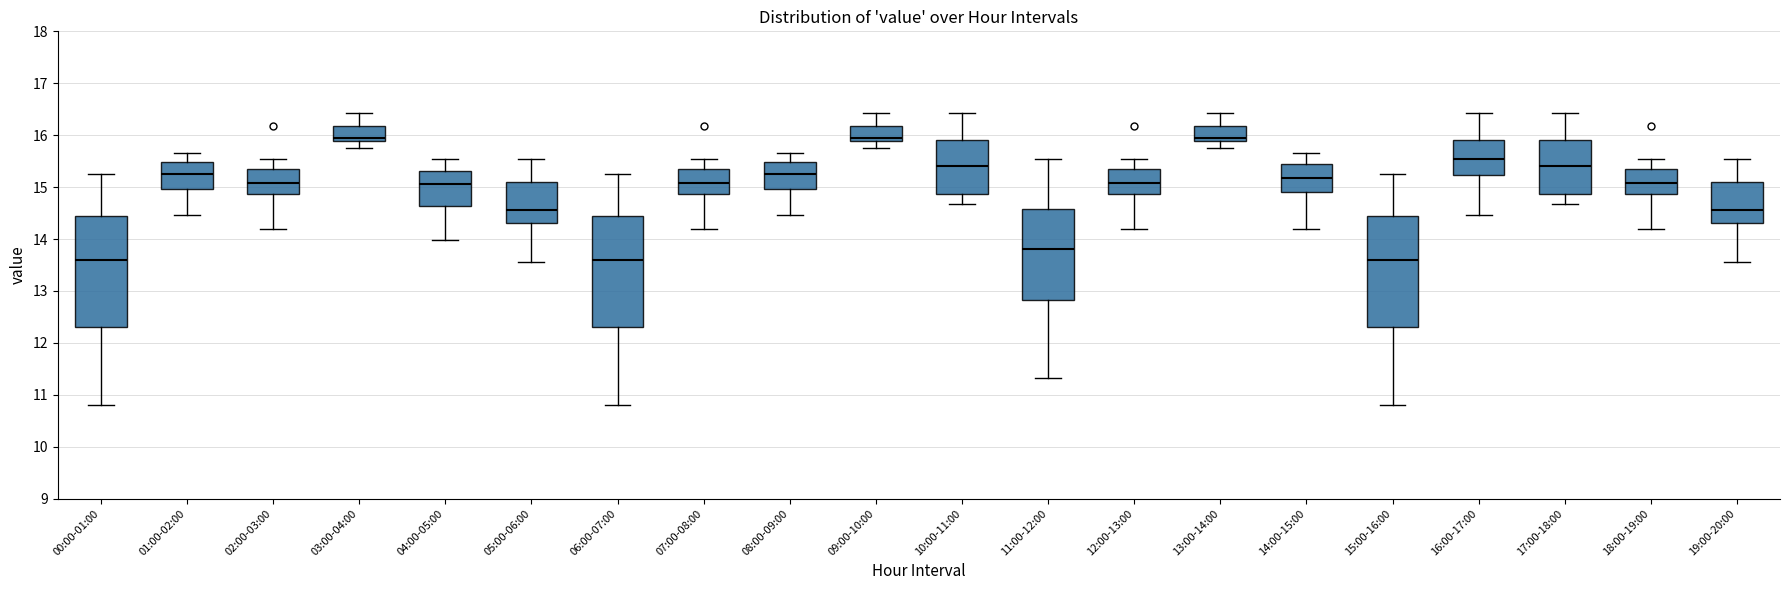

Reading left to right, read every box against the y-axis: the position of its median line, the range the box covers, and the ends of its whiskers. The values are not printed on the chart, so give them approximately, as read against the axis.

00:00-01:00: median 13.6, box 12.3 to 14.4, whiskers 10.8 to 15.3
01:00-02:00: median 15.2, box 15.0 to 15.5, whiskers 14.5 to 15.7
02:00-03:00: median 15.1, box 14.9 to 15.3, whiskers 14.2 to 15.5
03:00-04:00: median 15.9 (just above the box's lower edge), box 15.9 to 16.2, whiskers 15.8 to 16.4
04:00-05:00: median 15.1, box 14.6 to 15.3, whiskers 14.0 to 15.6
05:00-06:00: median 14.6, box 14.3 to 15.1, whiskers 13.6 to 15.6
06:00-07:00: median 13.6, box 12.3 to 14.4, whiskers 10.8 to 15.3
07:00-08:00: median 15.1, box 14.9 to 15.3, whiskers 14.2 to 15.5
08:00-09:00: median 15.2, box 15.0 to 15.5, whiskers 14.5 to 15.7
09:00-10:00: median 15.9 (just above the box's lower edge), box 15.9 to 16.2, whiskers 15.8 to 16.4
10:00-11:00: median 15.4, box 14.9 to 15.9, whiskers 14.7 to 16.4
11:00-12:00: median 13.8, box 12.8 to 14.6, whiskers 11.3 to 15.6
12:00-13:00: median 15.1, box 14.9 to 15.3, whiskers 14.2 to 15.5
13:00-14:00: median 15.9 (just above the box's lower edge), box 15.9 to 16.2, whiskers 15.8 to 16.4
14:00-15:00: median 15.2, box 14.9 to 15.4, whiskers 14.2 to 15.7
15:00-16:00: median 13.6, box 12.3 to 14.4, whiskers 10.8 to 15.3
16:00-17:00: median 15.5, box 15.2 to 15.9, whiskers 14.5 to 16.4
17:00-18:00: median 15.4, box 14.9 to 15.9, whiskers 14.7 to 16.4
18:00-19:00: median 15.1, box 14.9 to 15.3, whiskers 14.2 to 15.5
19:00-20:00: median 14.6, box 14.3 to 15.1, whiskers 13.6 to 15.6